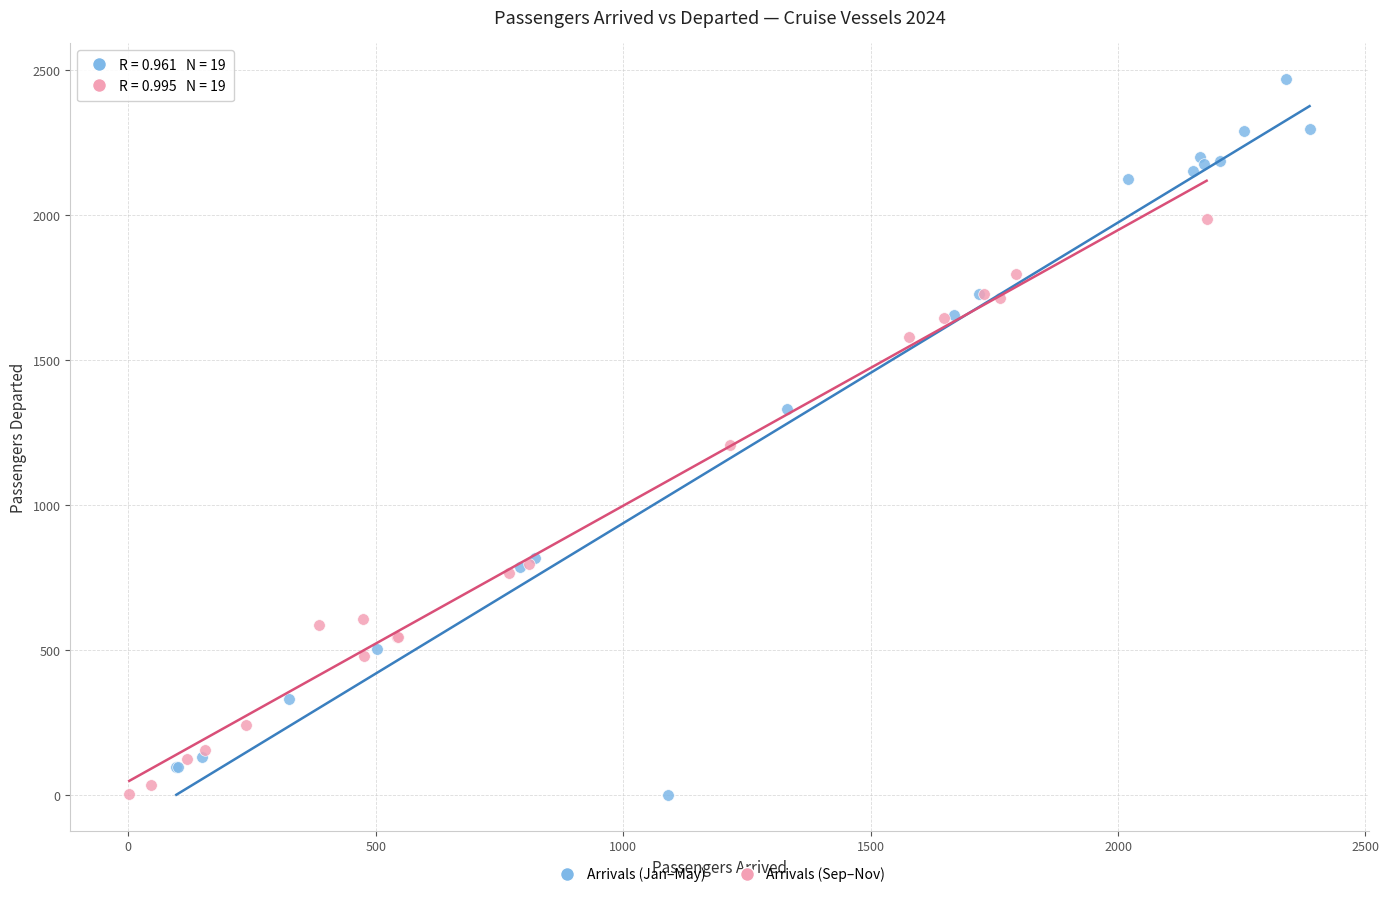

Which series has the largest Y range (max minus min)?

Arrivals (Jan–May)